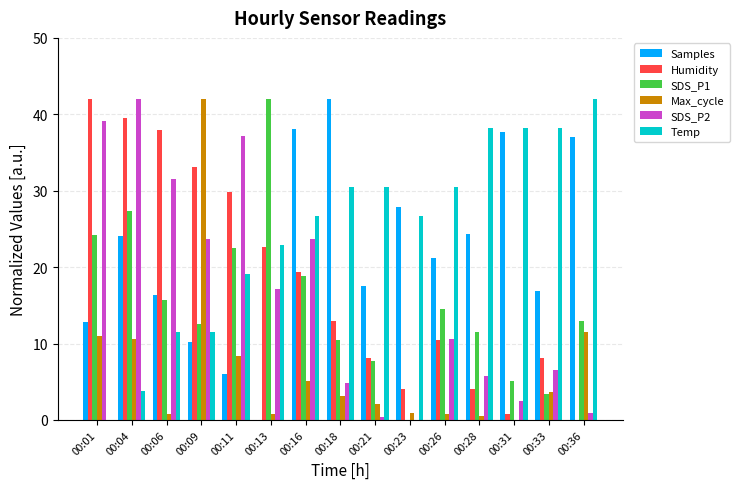

The value of SDS_P1 at 00:16 is 18.9. True or false?

True